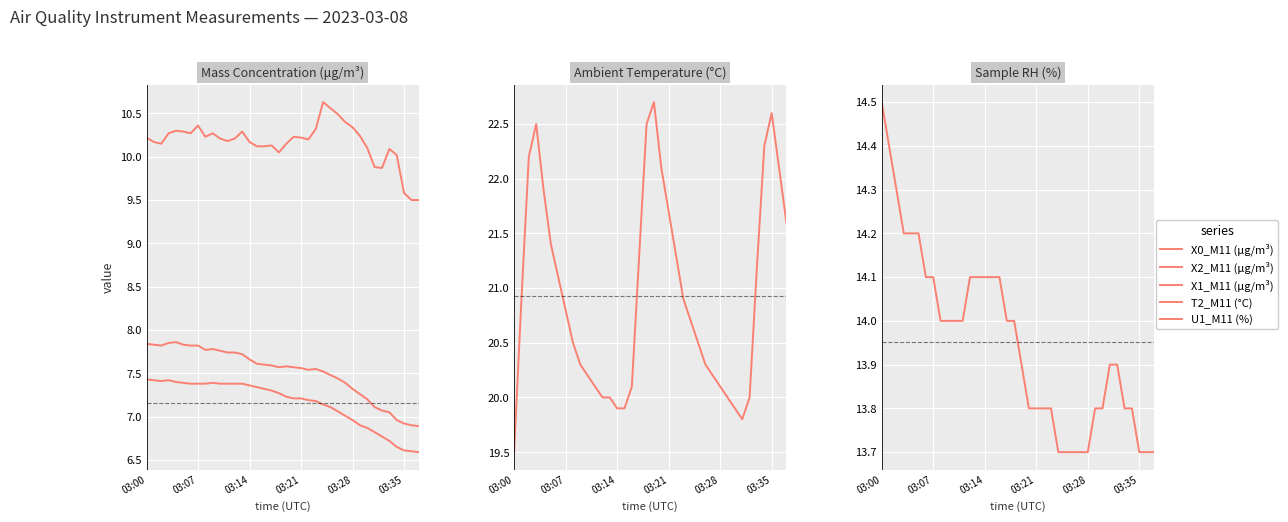

How many interior local valleys does the X0_M11 (μg/m³) series have?

7